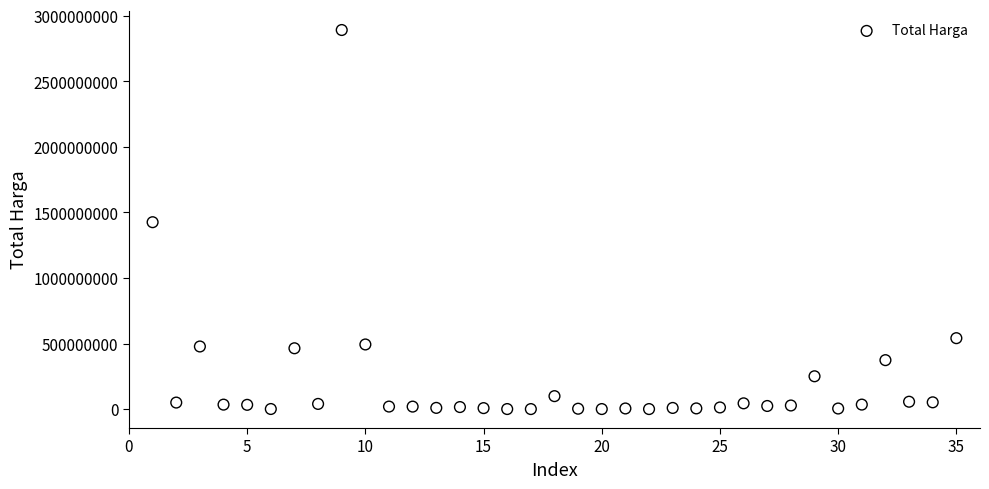

What is the range of X values (max minus min)?

34